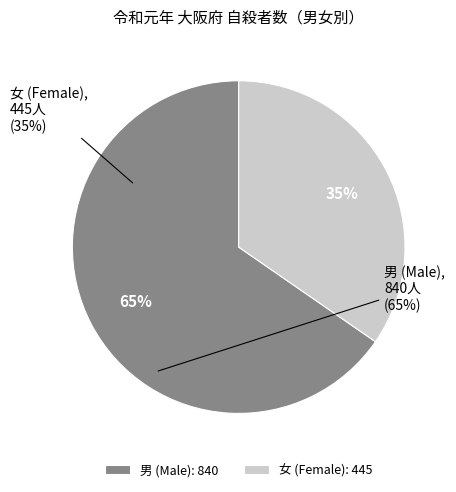

What percentage is the 女 (Female) slice, to the nearest percent?

35%